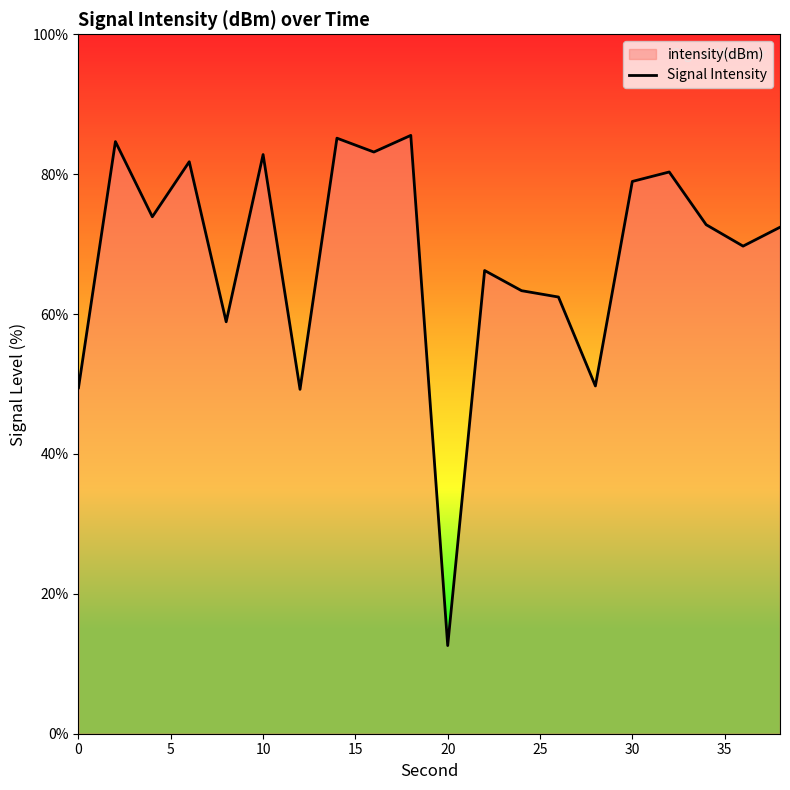

What is the average value?

68.2